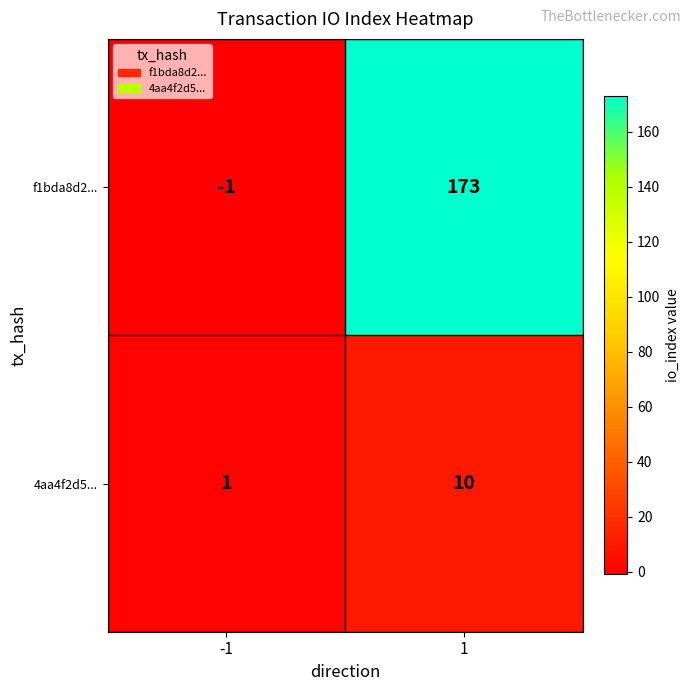

How many negative values does the f1bda8d2... series have?

1